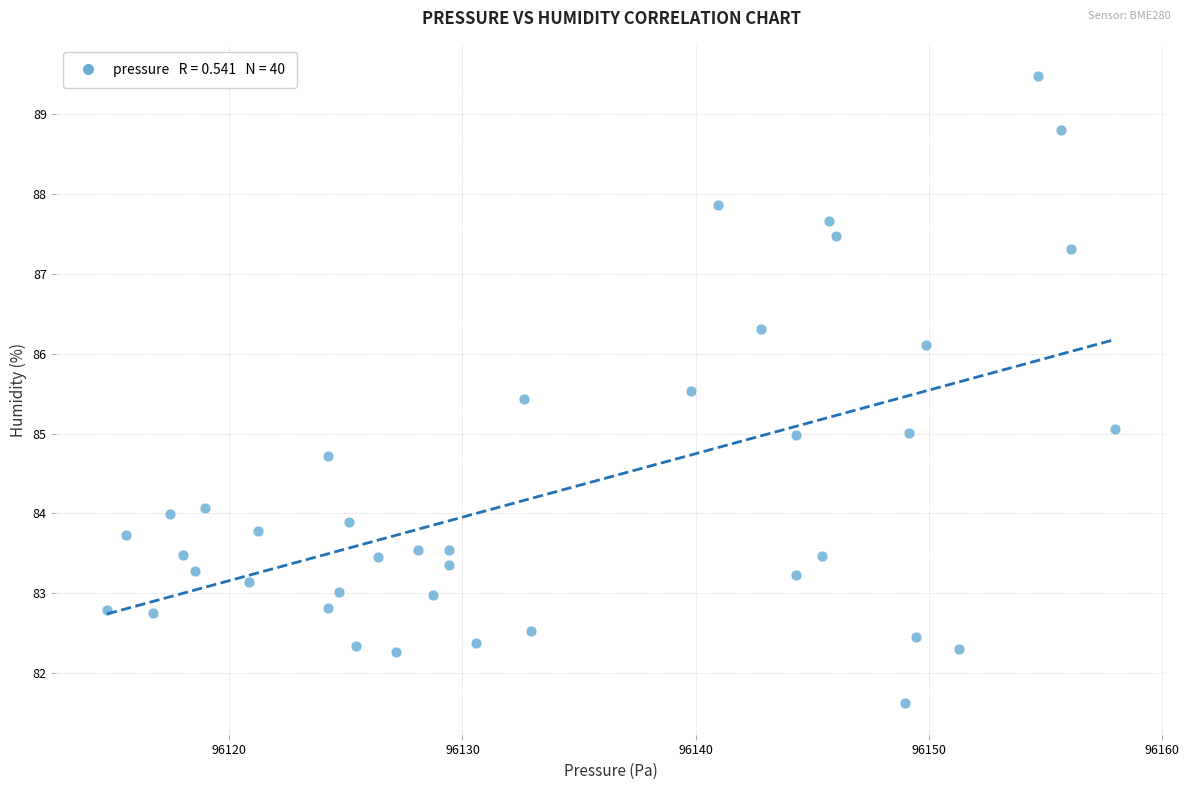

What is the range of Y values (max minus min)?

7.9